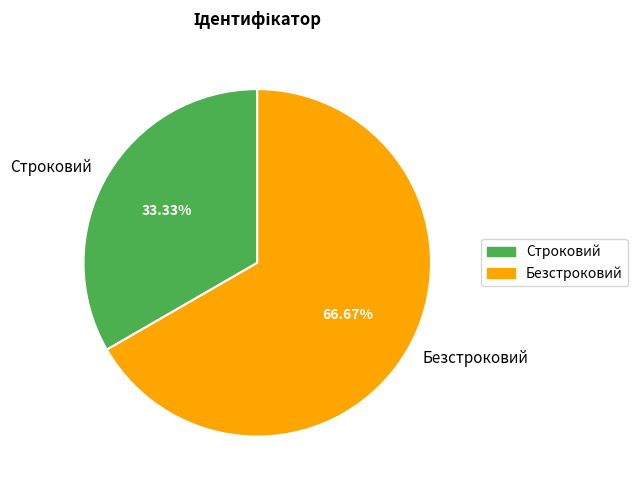

How much of the chart is everything except Строковий?

66.7%